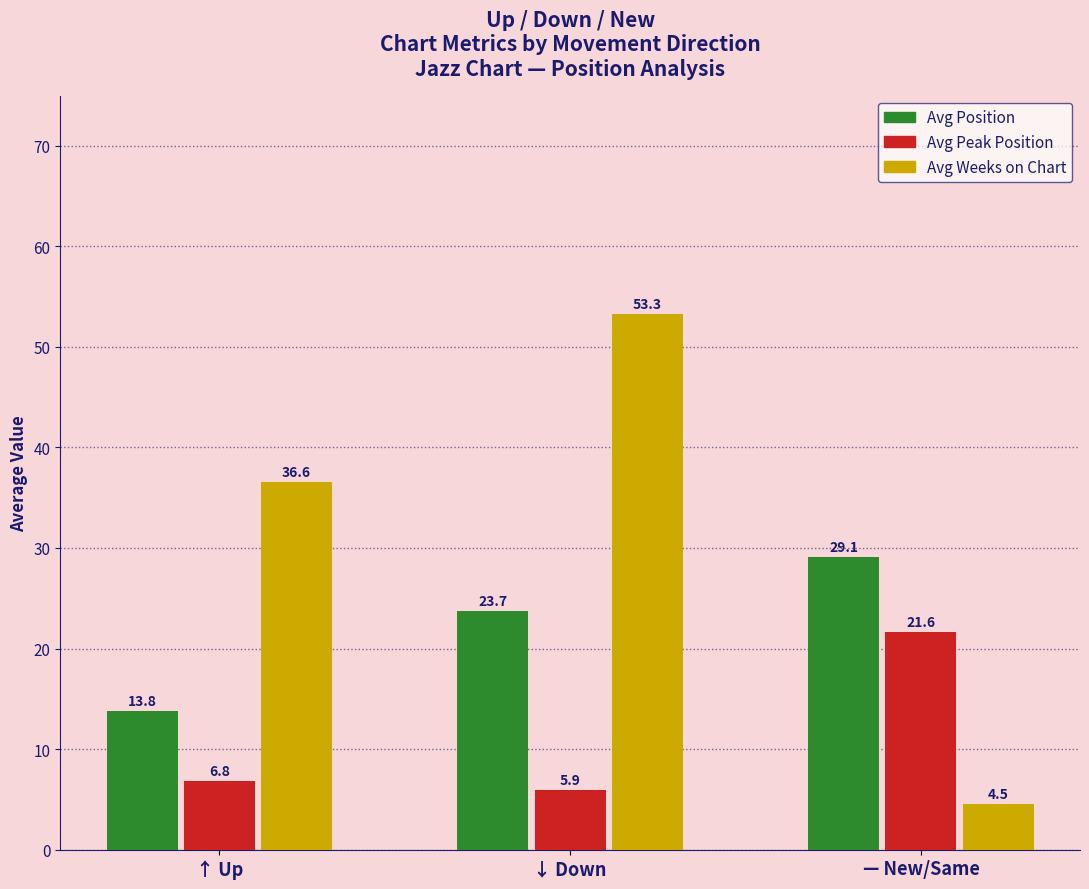

What is the label of the 1st bar from the right?

— New/Same